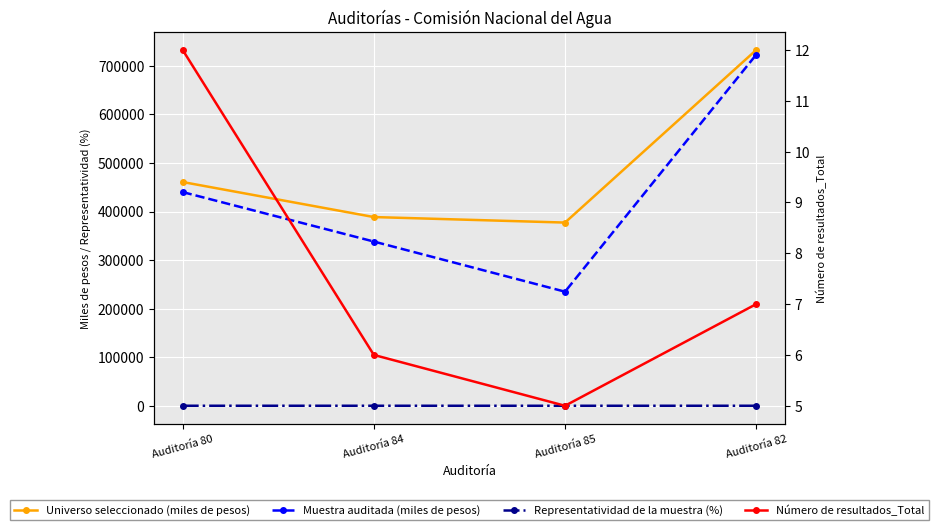

Which category has the highest value across all series?

Auditoría 82